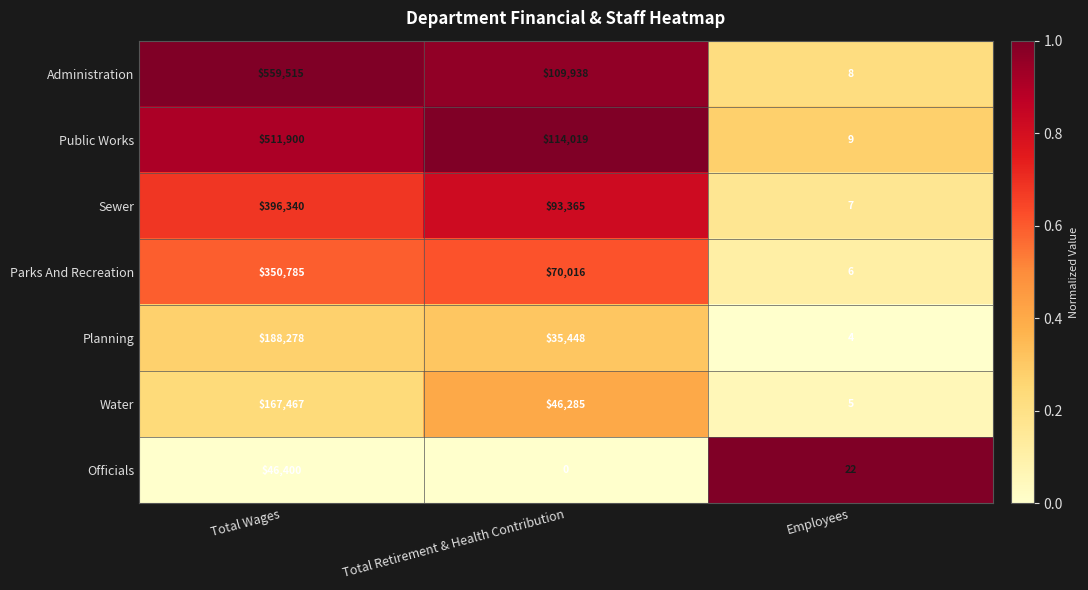

True or false: Public Works has a value of 4 at Employees.

False